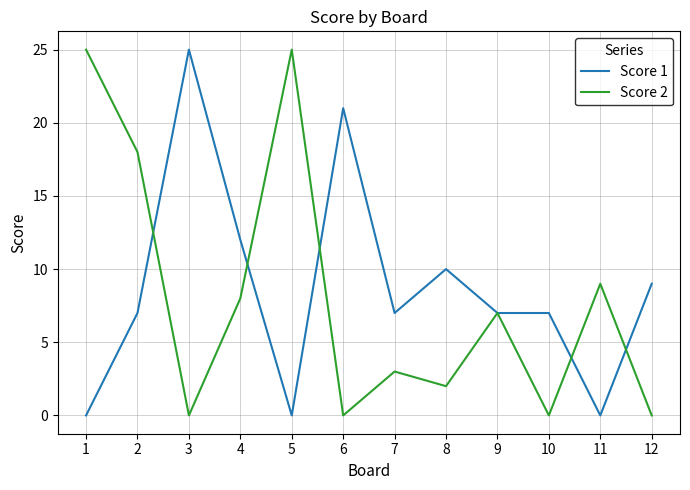

At which label does Score 1 reach its peak?

3